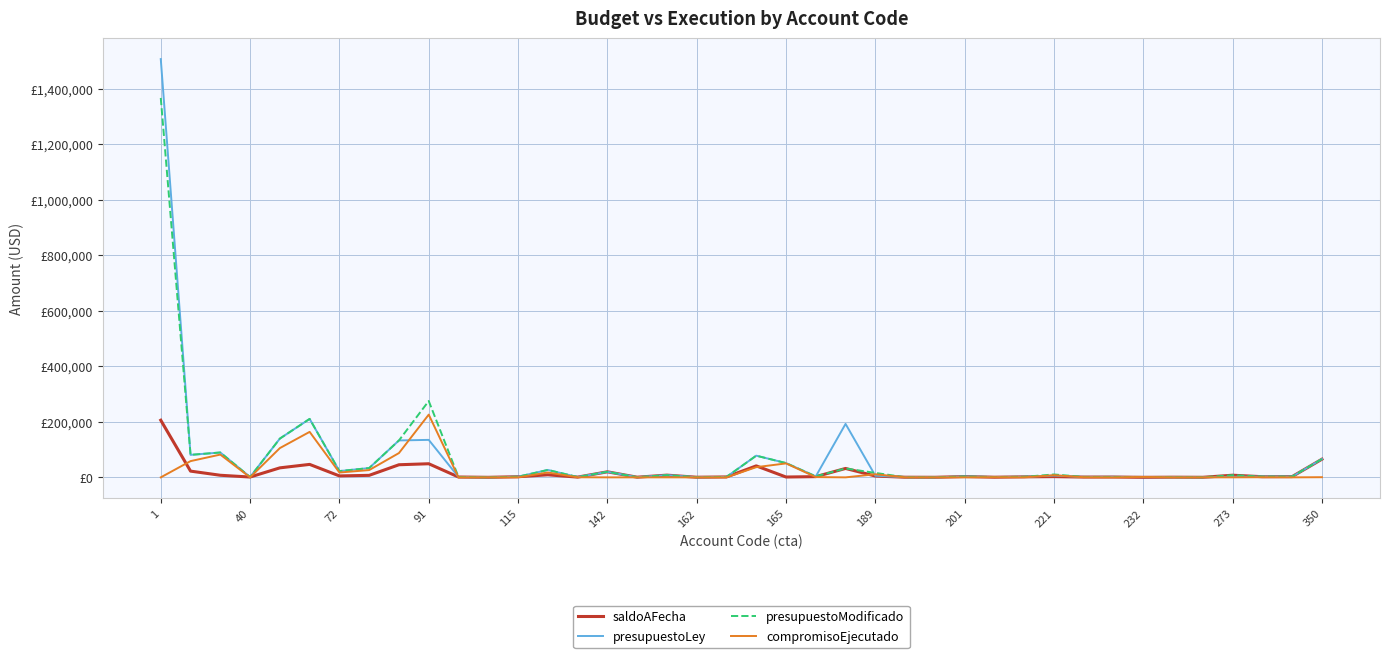

Is this an area chart (filled region under the line)?

No